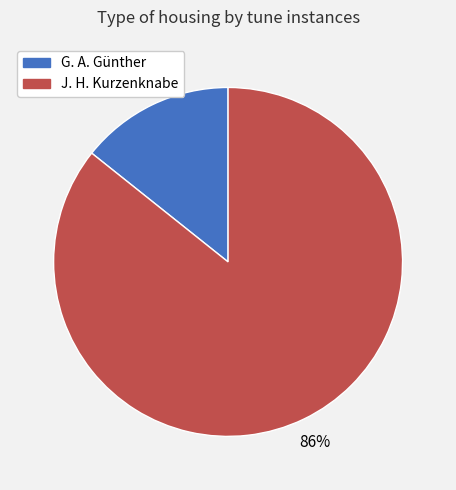

Combined, do G. A. Günther and J. H. Kurzenknabe account for over 50%?

Yes